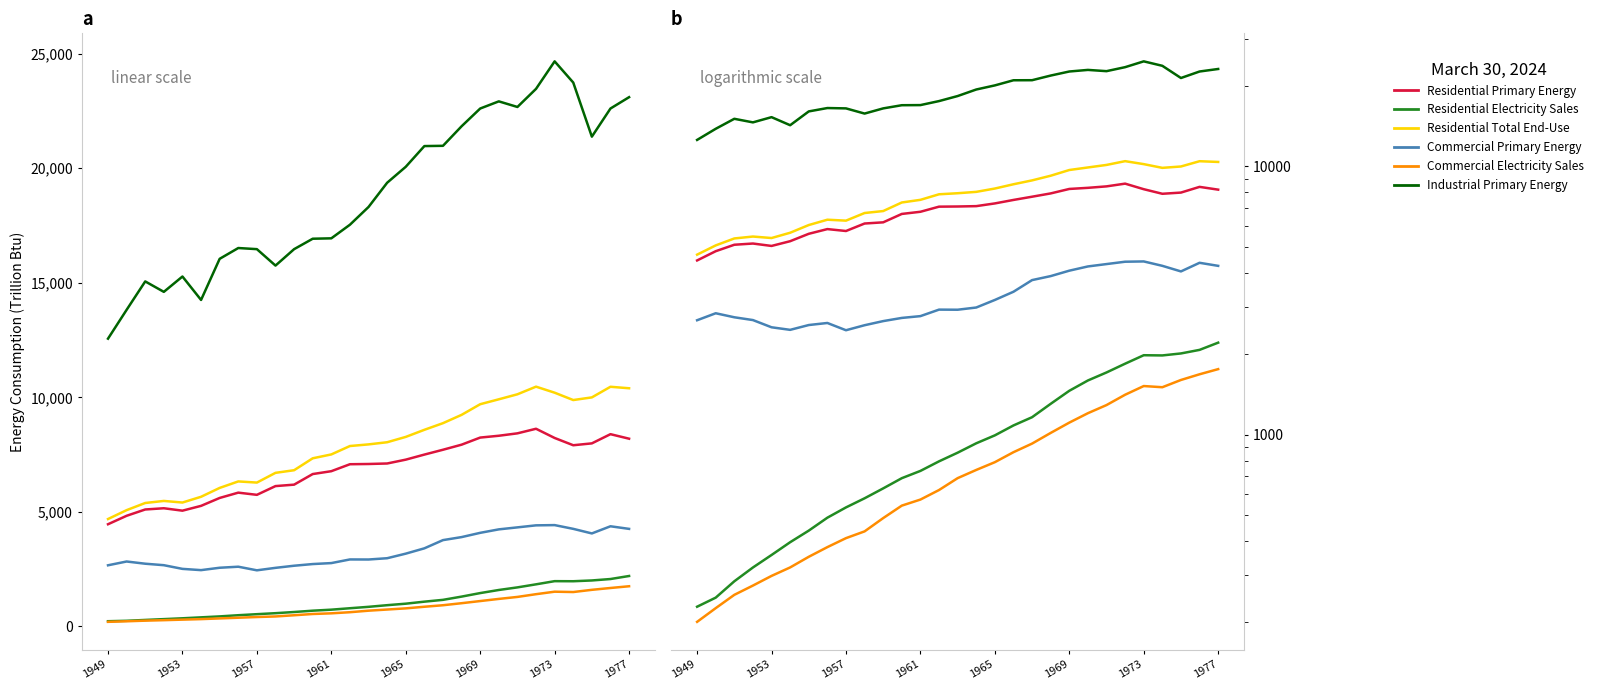

Between 1957 and 14, which series saw the biggest shift?

Industrial Primary Energy